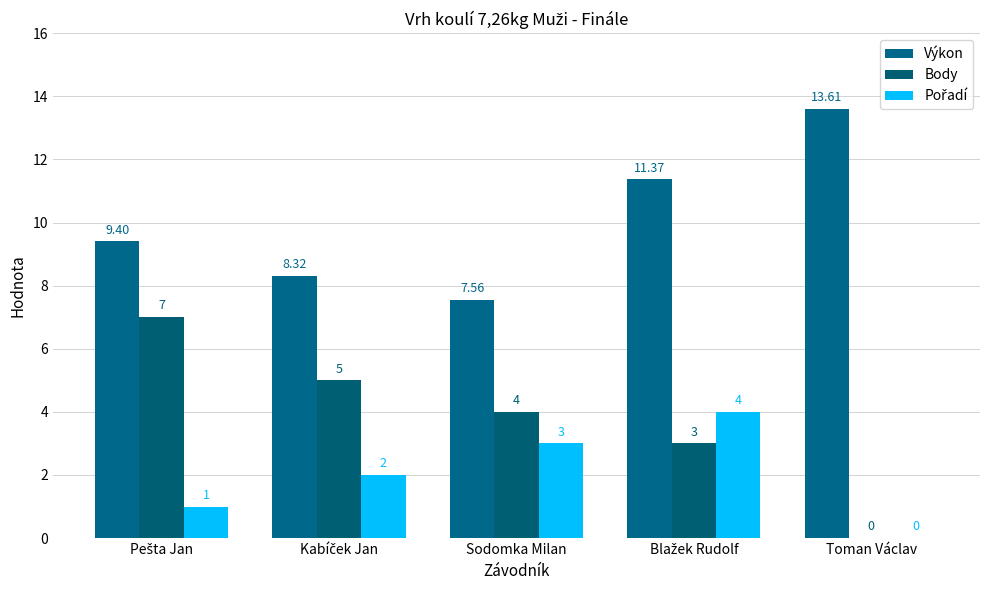

How many distinct data groups are displayed?

3